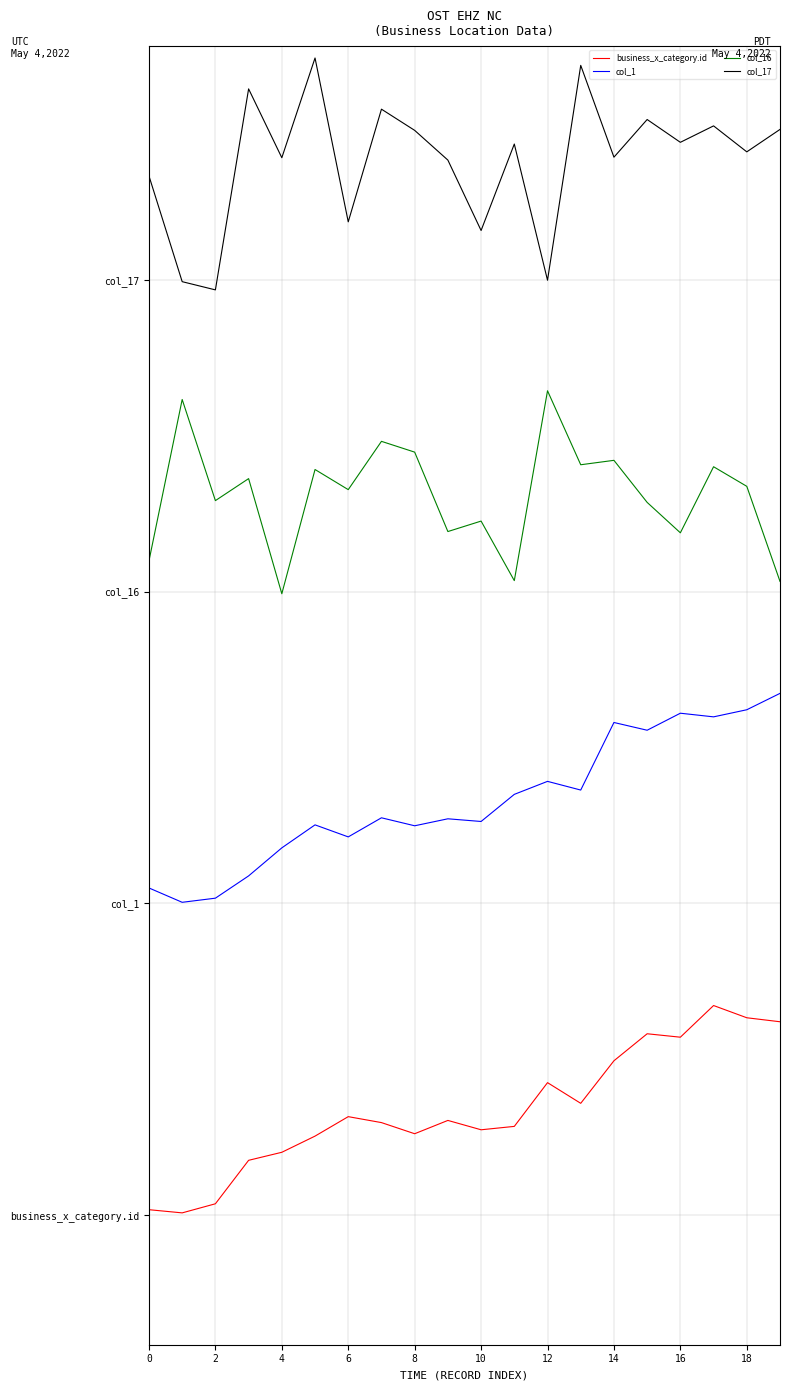

At which category is the sum across all series the highest?

17